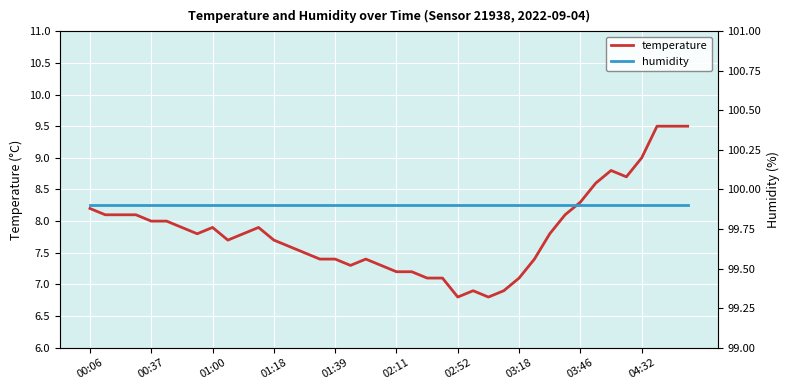

What is the difference between the highest and lowest values at 29?

92.5